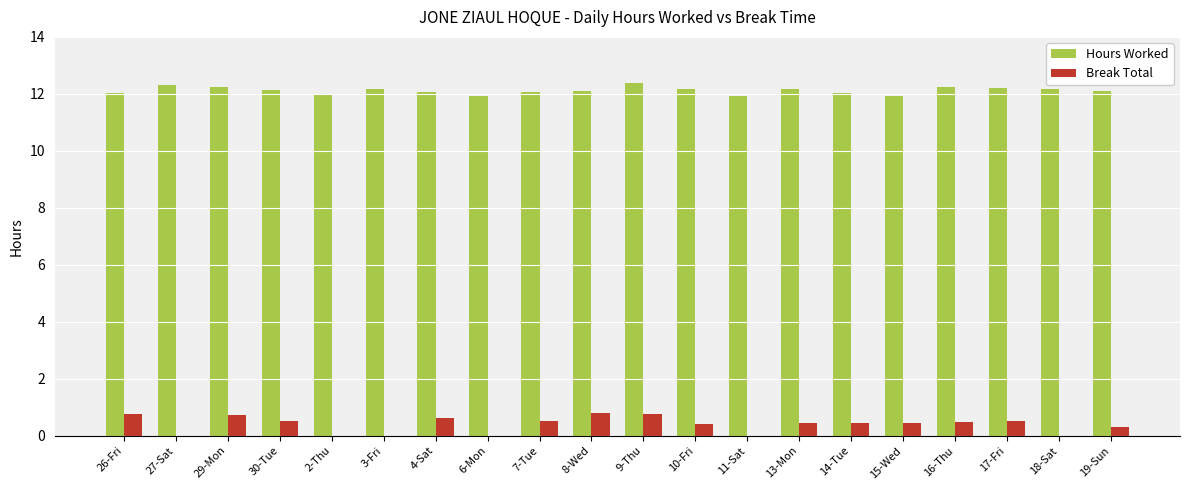

What are all the series names shown in the legend?

Hours Worked, Break Total